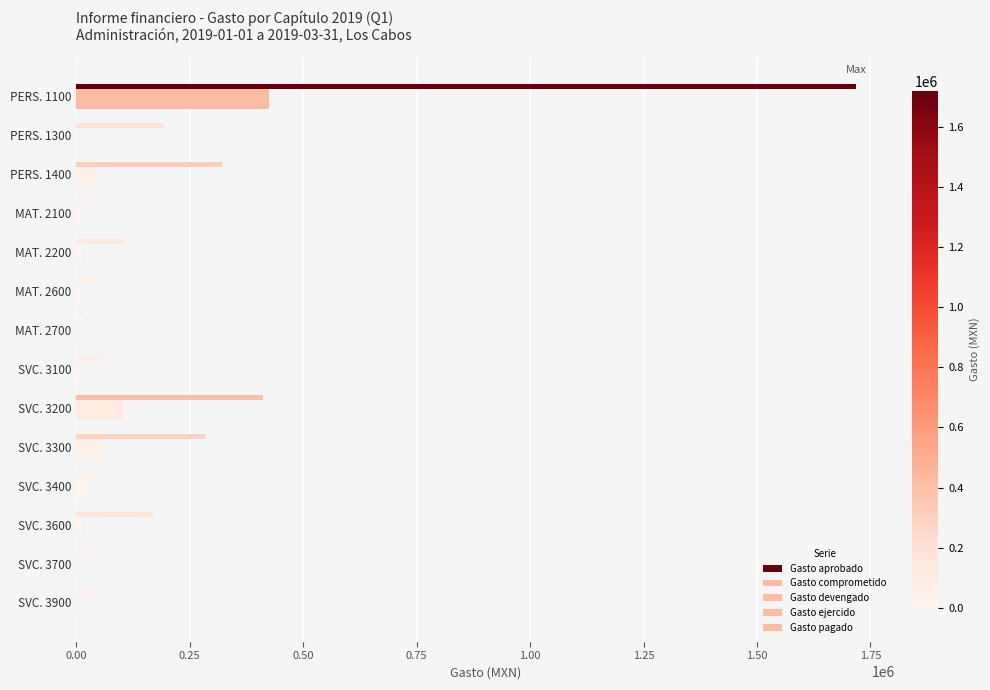

Count the number of categories in the chart.

14